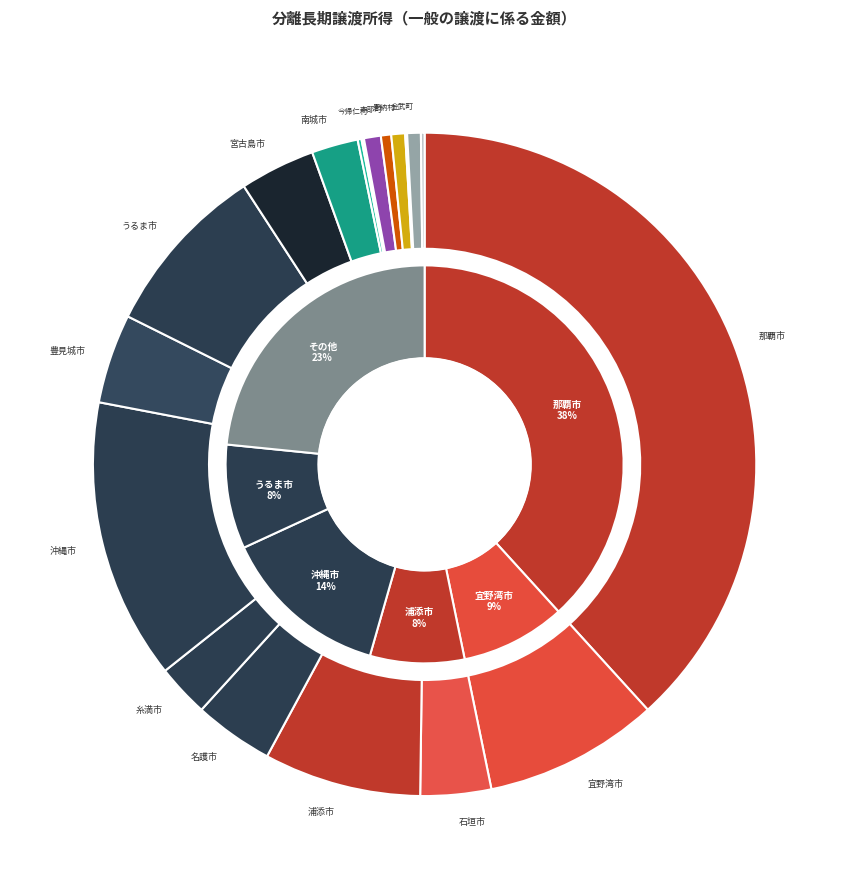

Which slice is the smallest?

東村